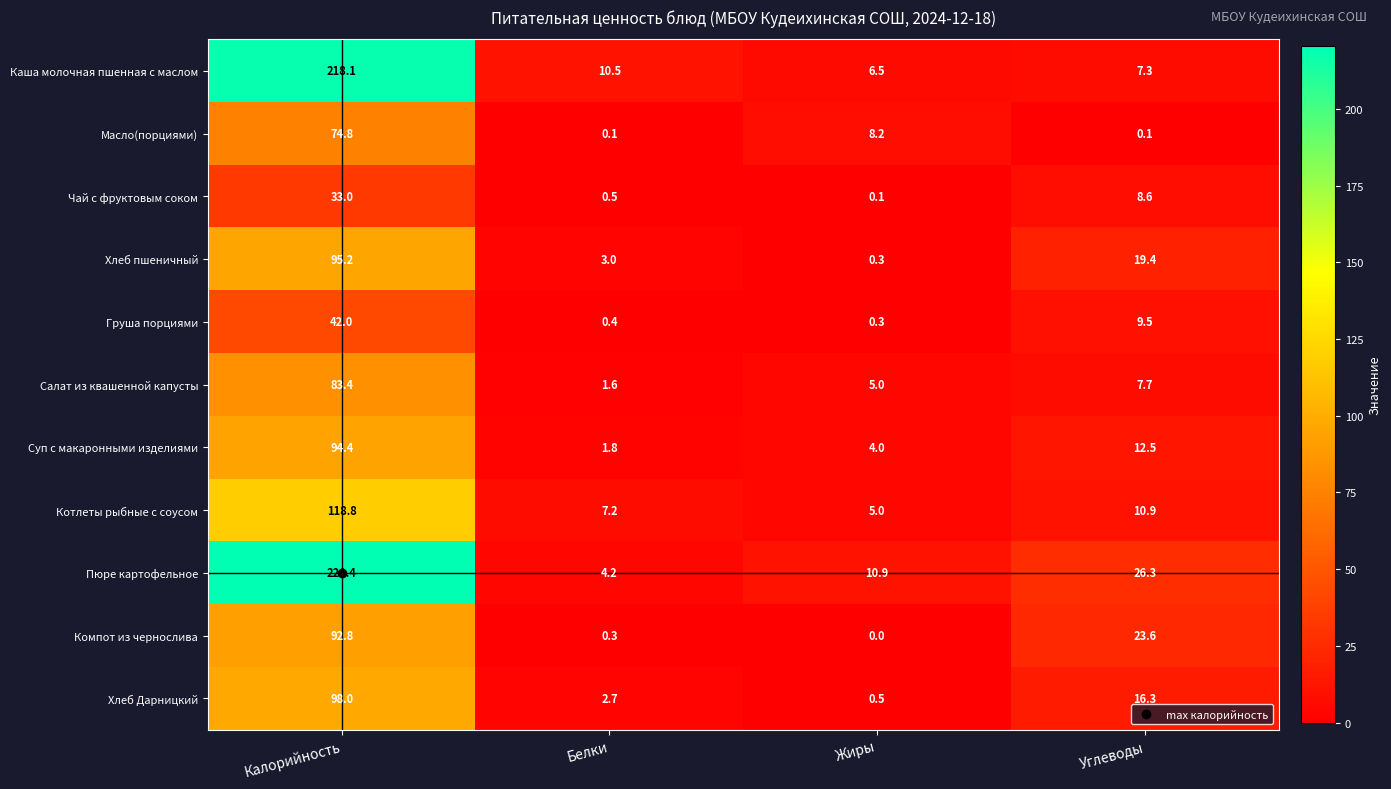

Rank the series by their maximum value, from highest to lowest.

Пюре картофельное, Каша молочная пшенная с маслом, Котлеты рыбные с соусом, Хлеб Дарницкий, Хлеб пшеничный, Суп с макаронными изделиями, Компот из чернослива, Салат из квашенной капусты, Масло(порциями), Груша порциями, Чай с фруктовым соком